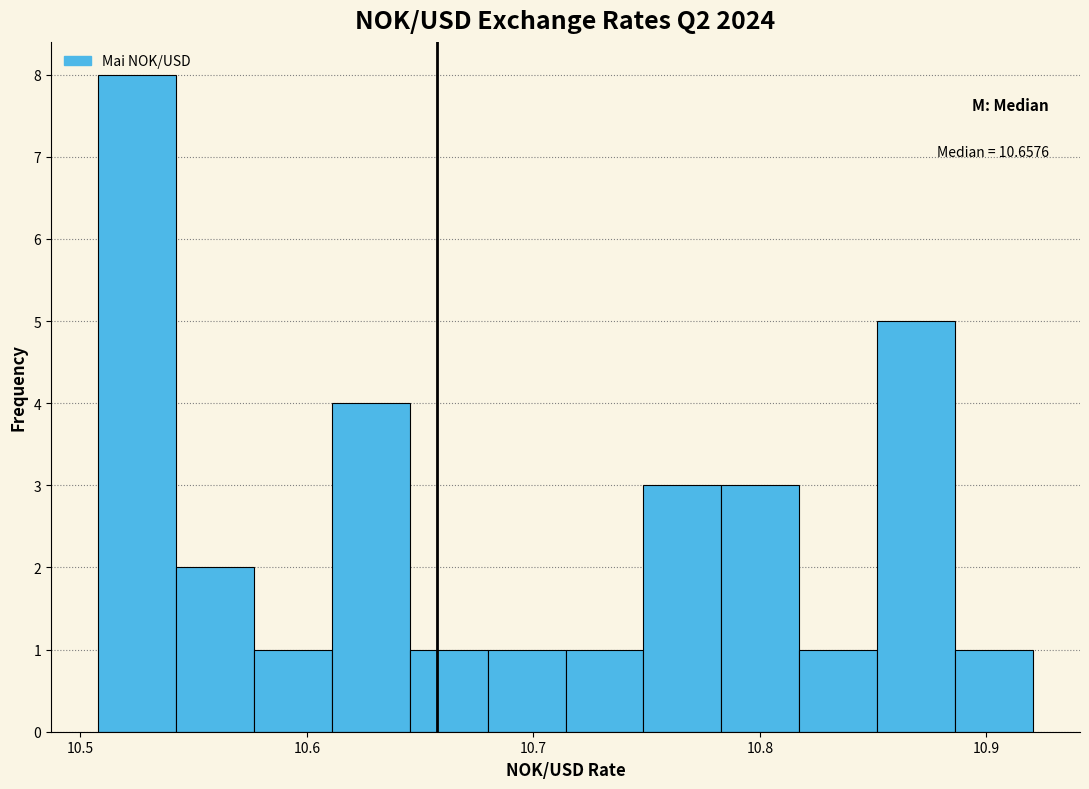

Around what value on the x-axis is the tallest bar? Give the approximate position of its centre, as read against the axis.

10.52